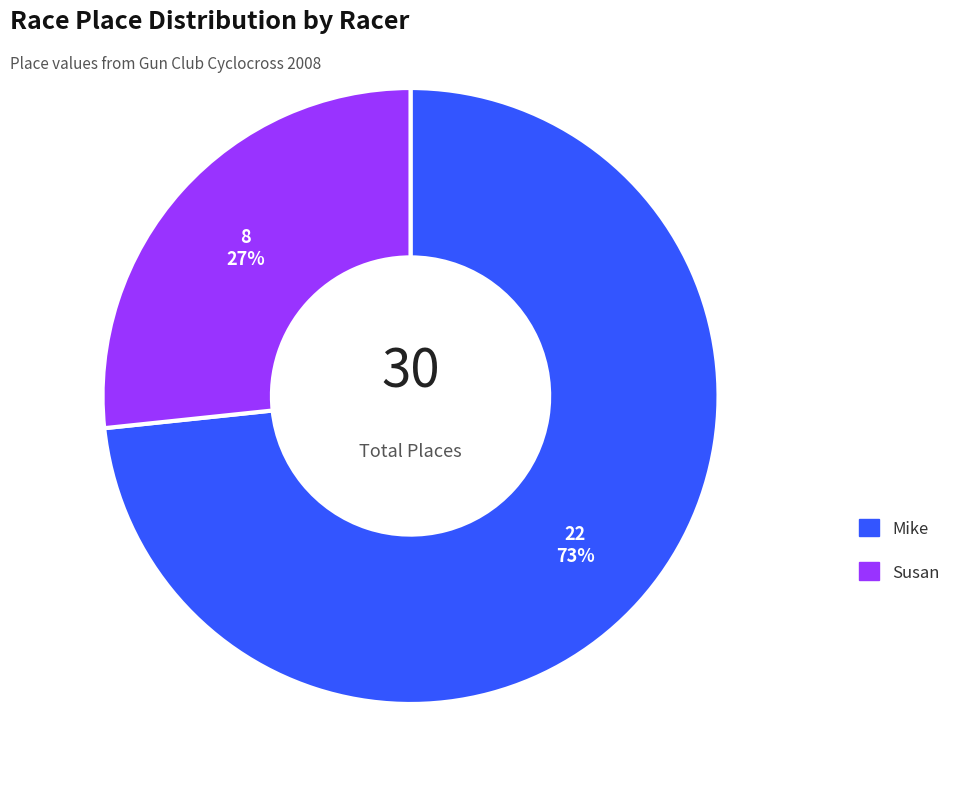

Is it true that Susan is 27% of the pie?

True